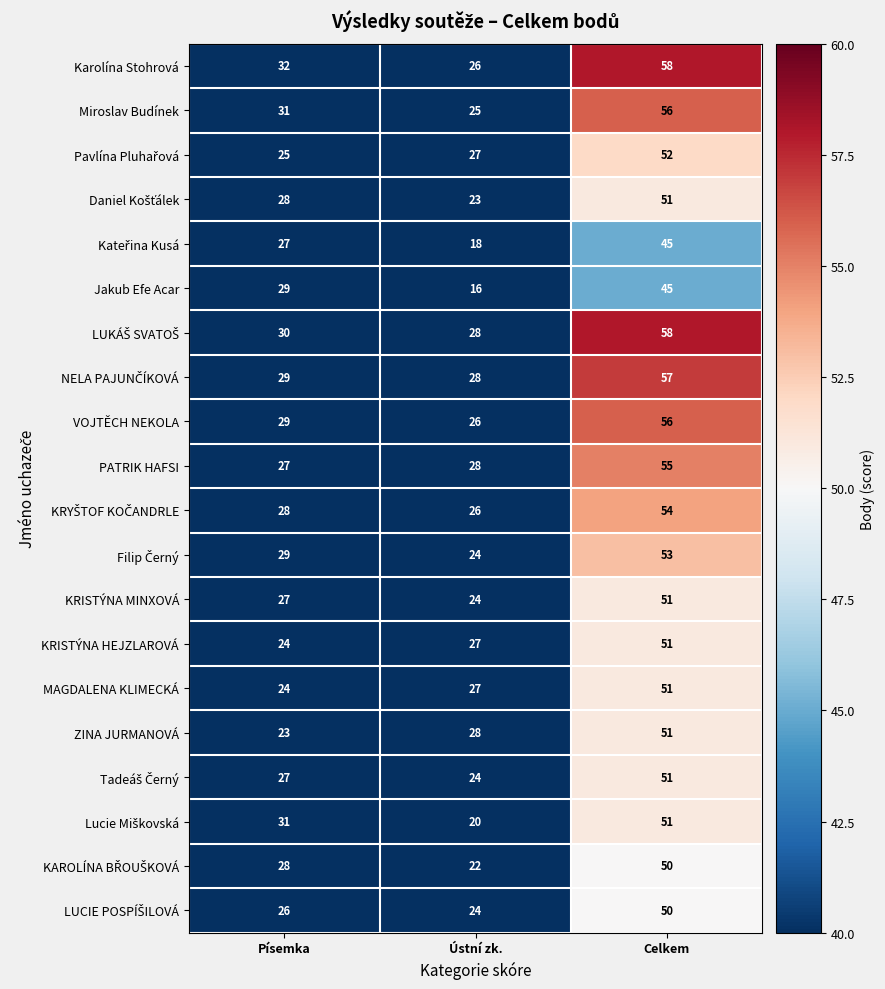

What is the difference between the maximum and second lowest values in the MAGDALENA KLIMECKÁ series?

24